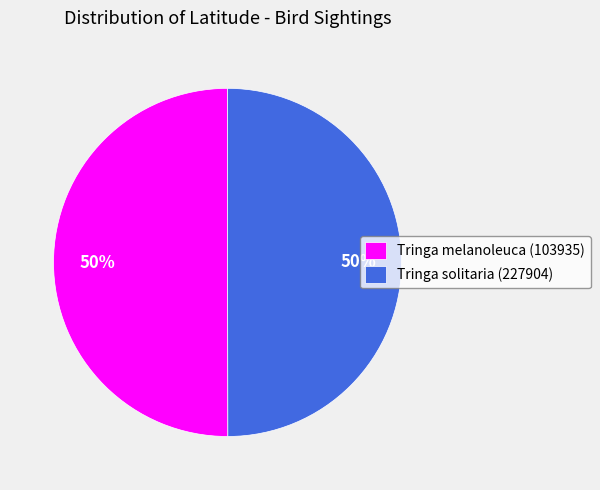

How many segments does this pie chart have?

2